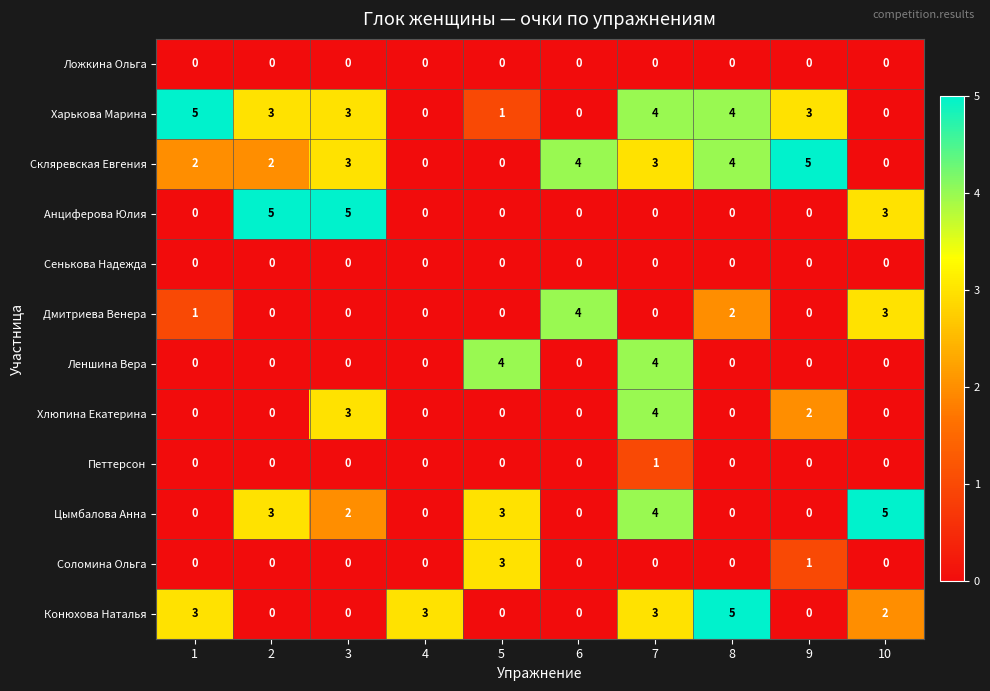

What is the sum of the Конюхова Наталья values at 1 and 10?

5